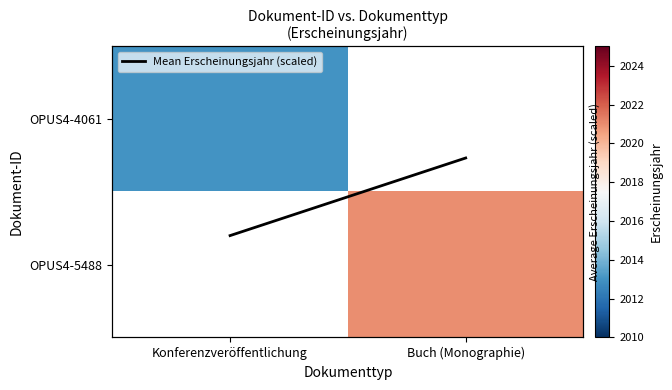

At how many categories does at least one series exceed 627?

2